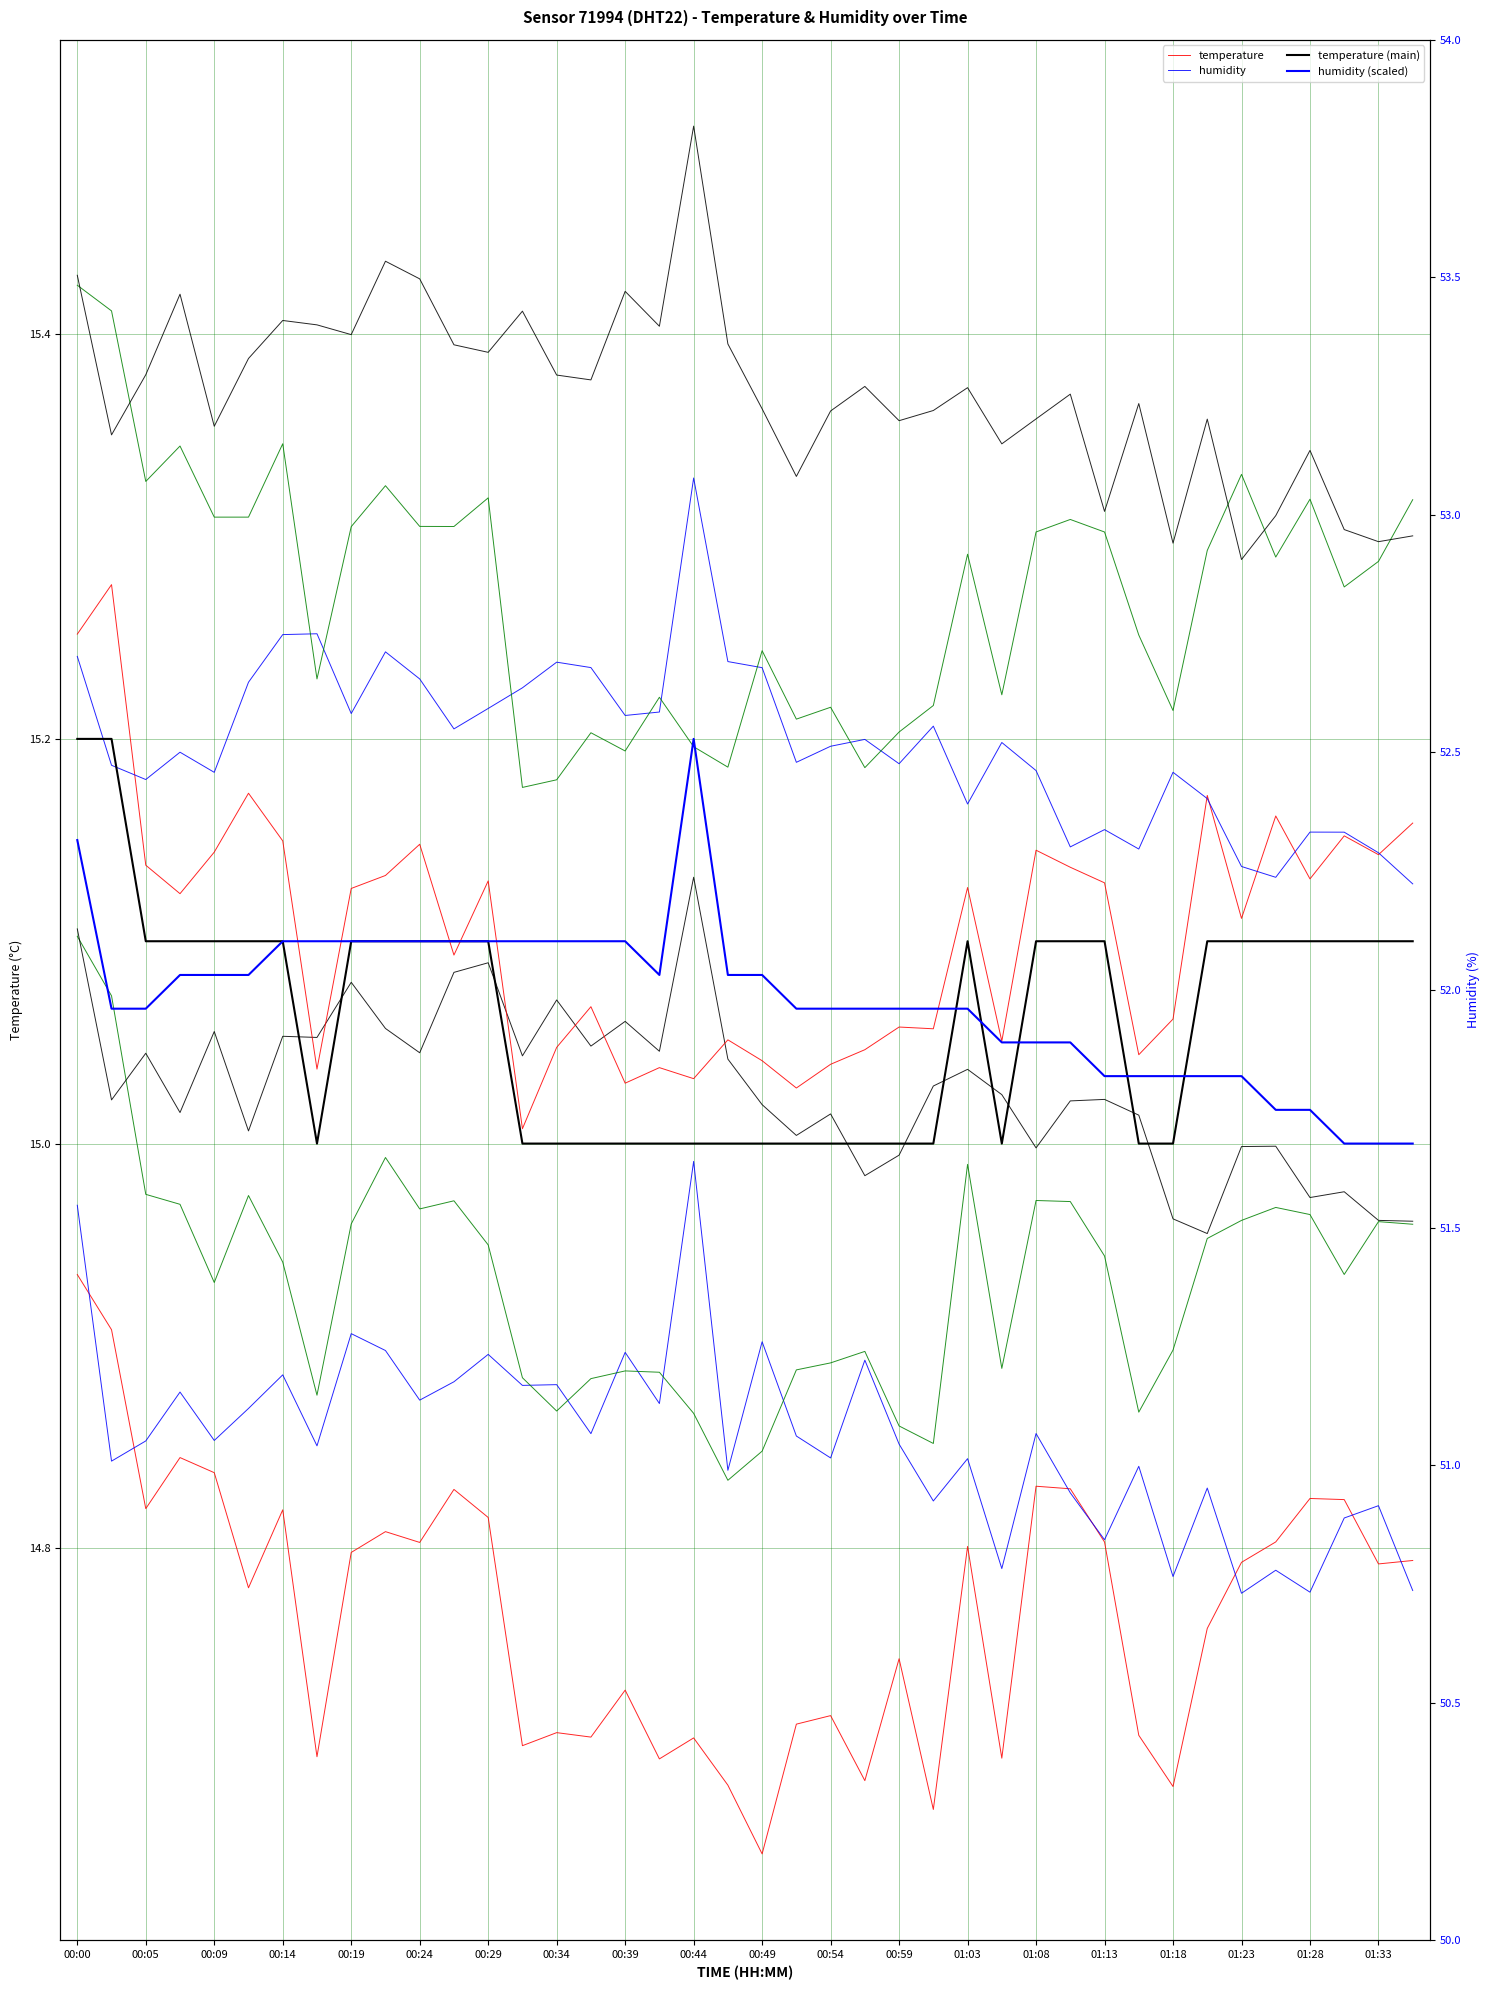

Which category has the lowest value across all series?

20